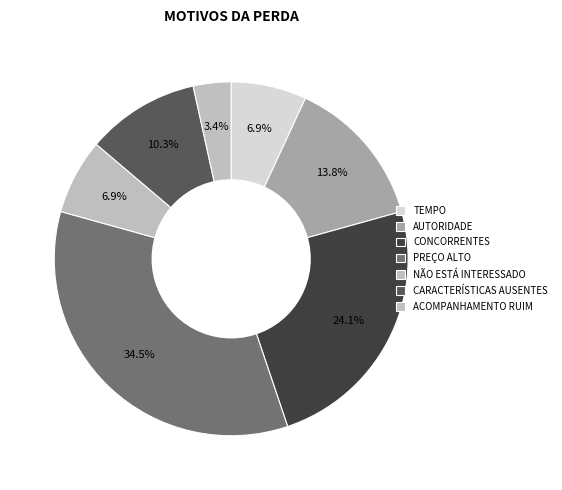

How many segments does this pie chart have?

7